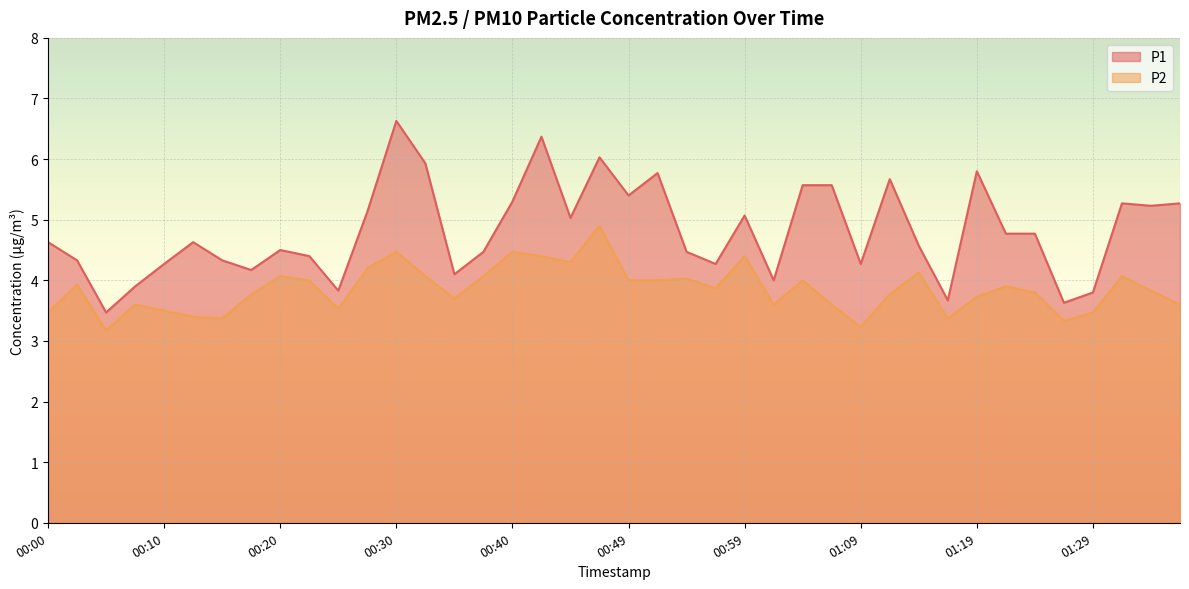

The P2 series shows 3.2 at 00:05. True or false?

True